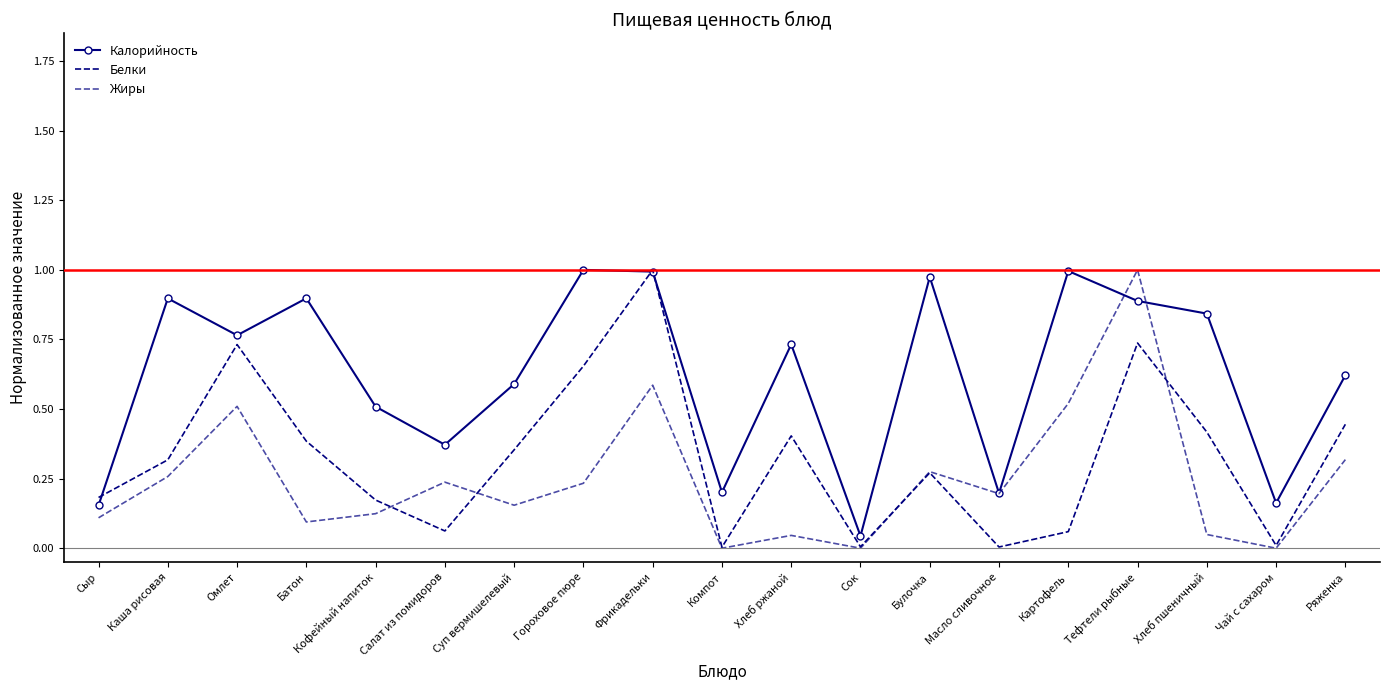

The value of Калорийность at Суп вермишелевый is 0.9. True or false?

False